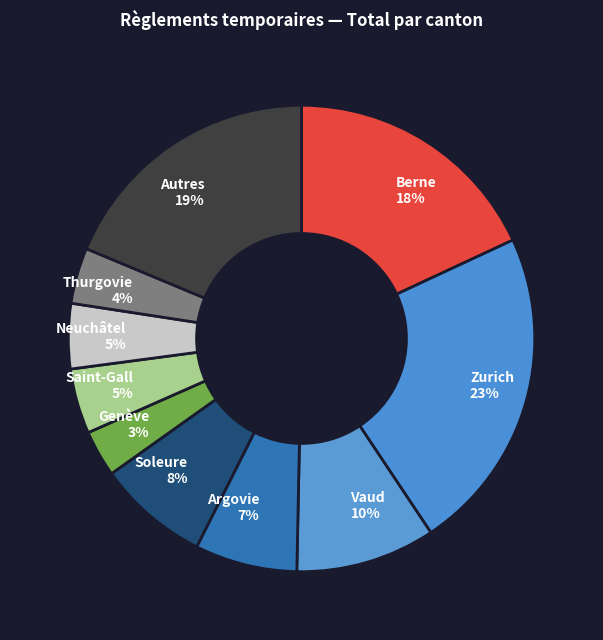

The Neuchâtel slice represents 5% of the pie. True or false?

True